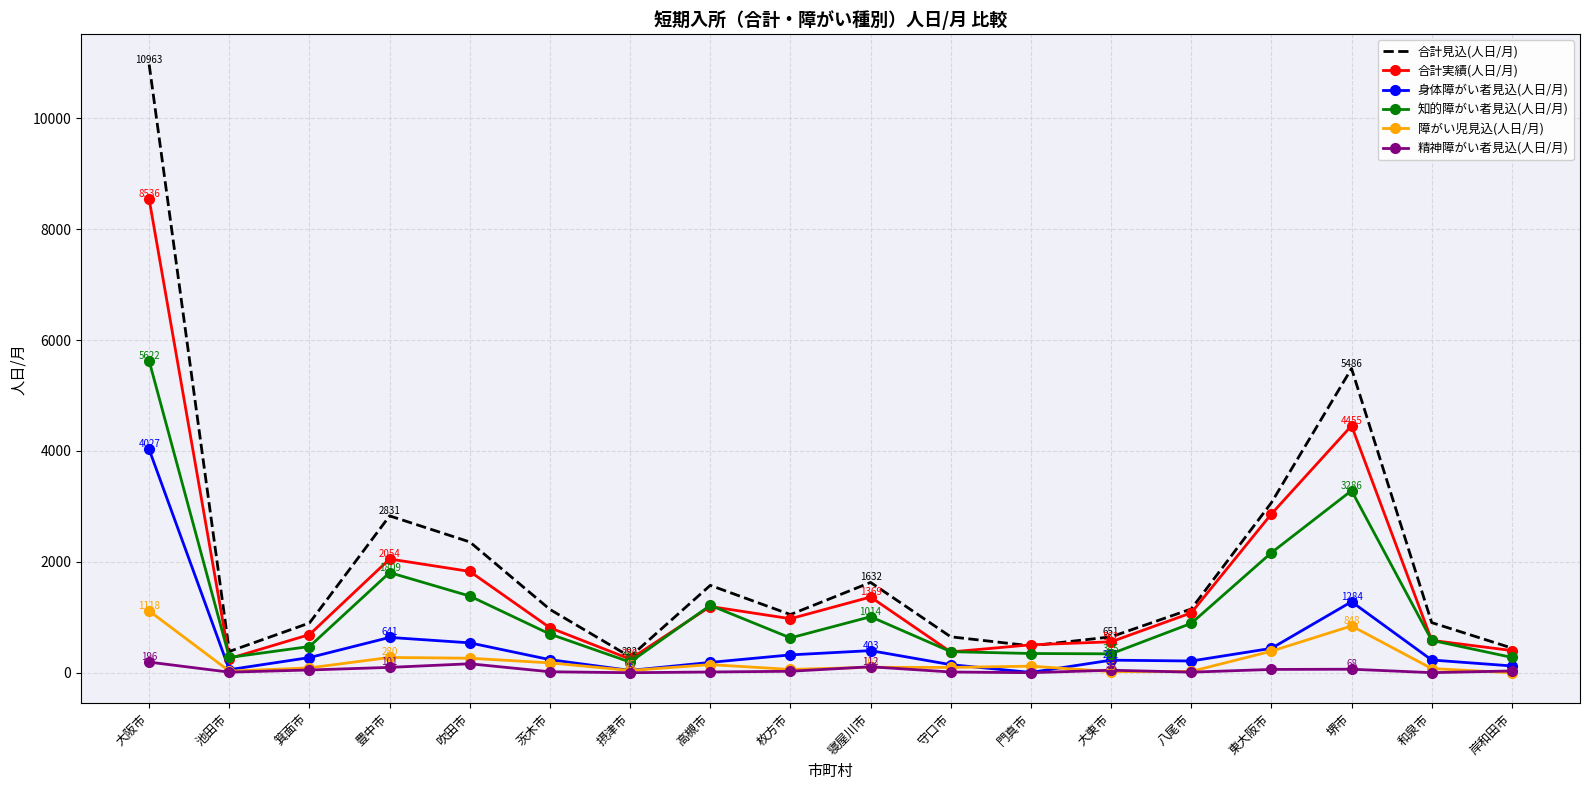

Where is the first local minimum for 合計見込(人日/月)?

池田市